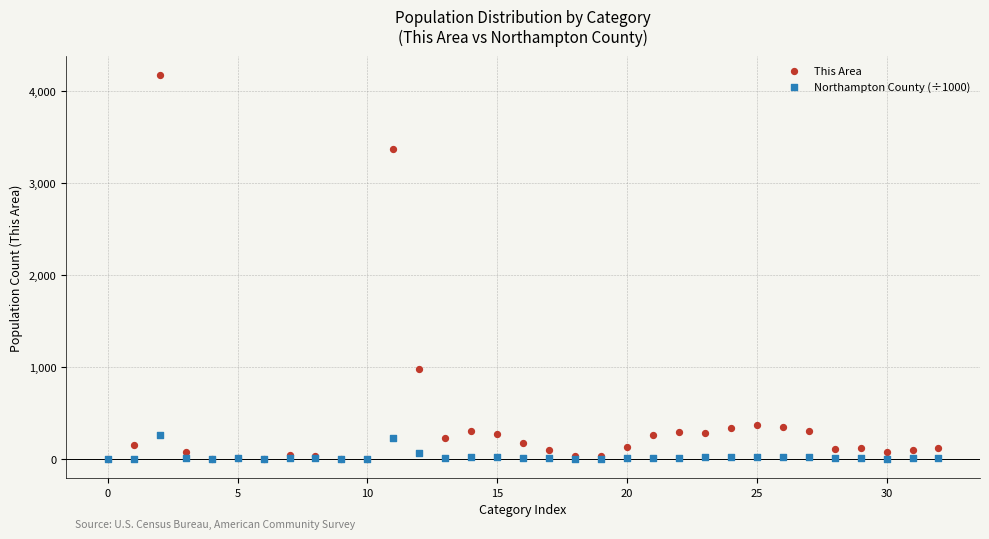

Which series contains the highest Y value?

This Area